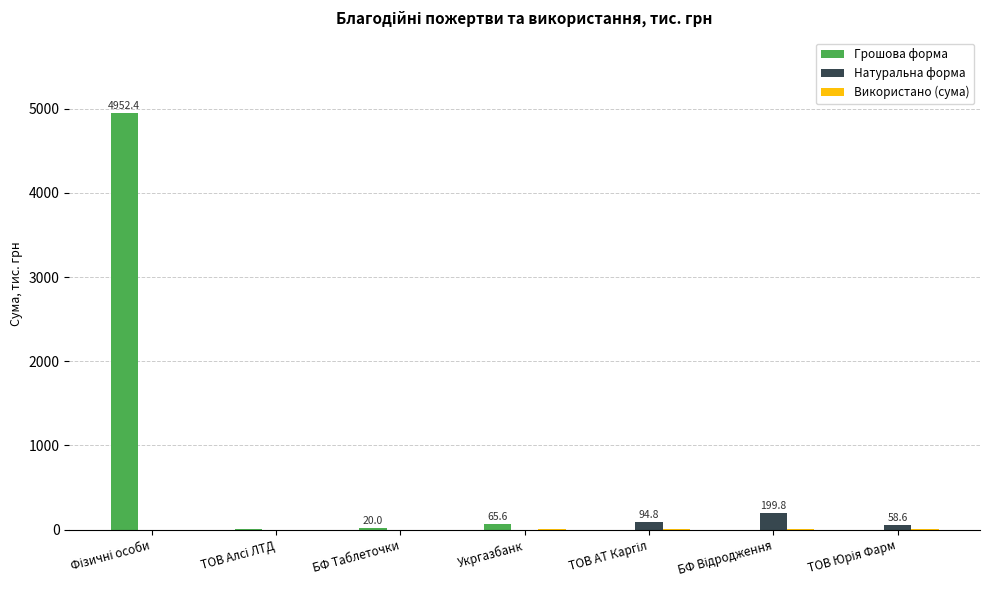

Which series has the widest spread of values?

Грошова форма